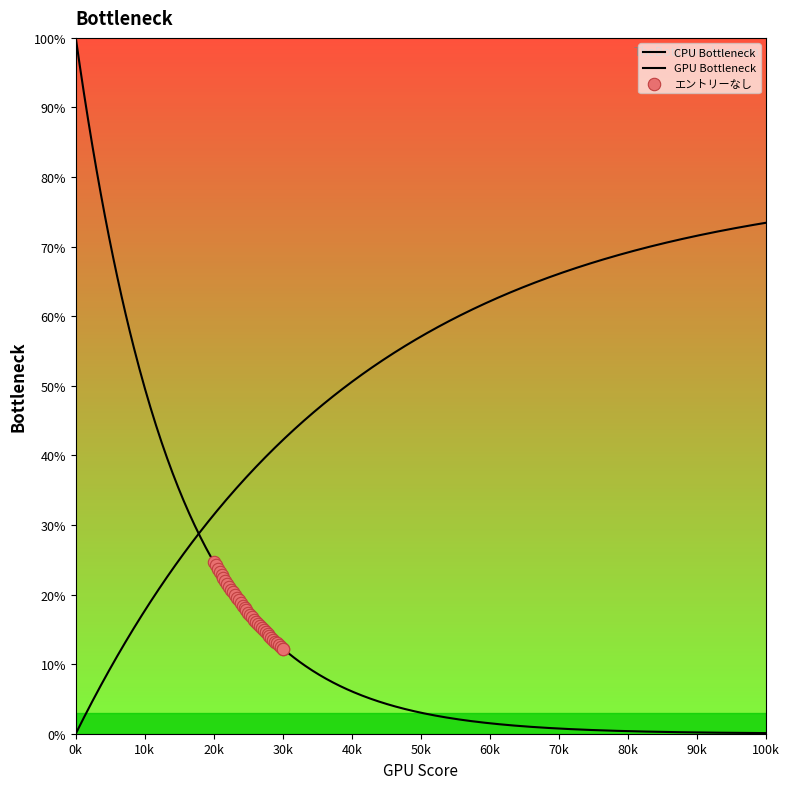

What is the ratio of the value at 16 to the value at 7?

0.8